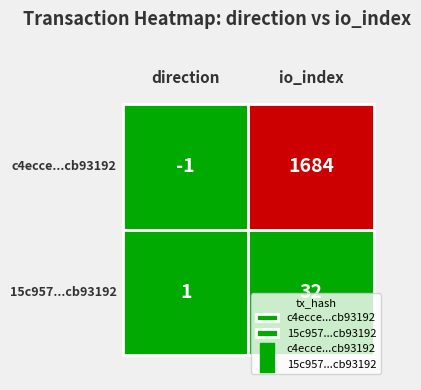

Reading right to left, extract all data points from this chart.

c4ecce679e94efe24bc879182d7cde461ae6b9c: 1684	-1
15c957bdd2f5bef1f73b6c8b296b8317cb93192: 32	1